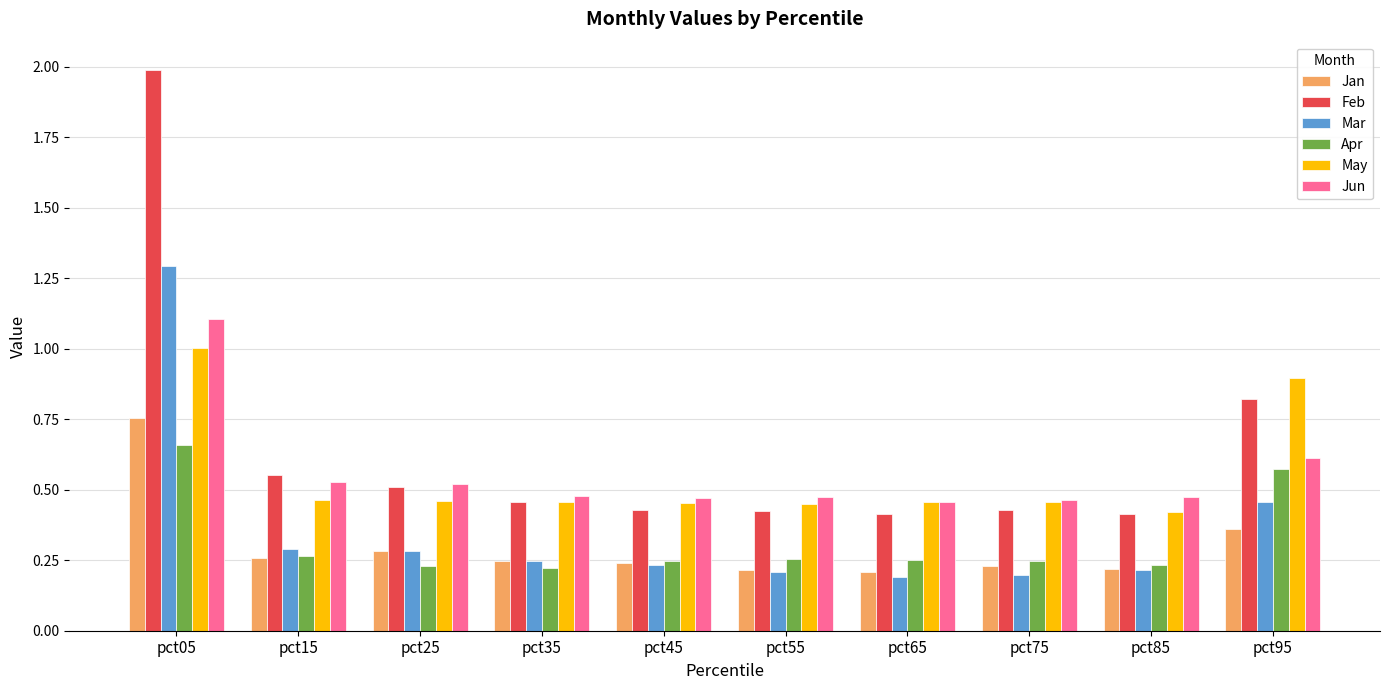

The May series shows 1.0 at pct05. True or false?

True